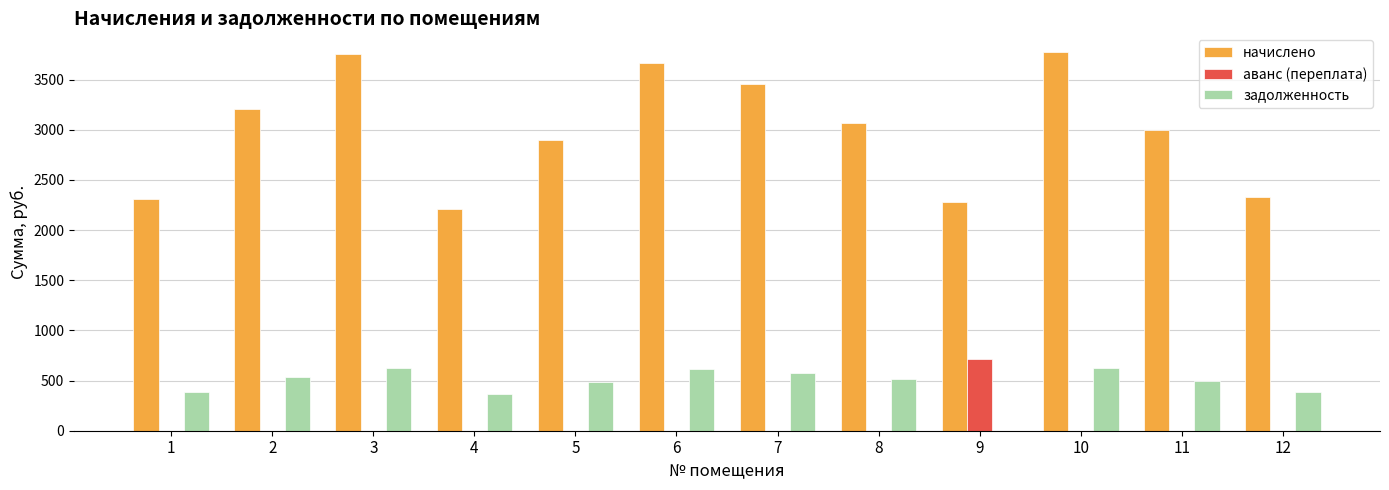

The начислено series shows 3670.2 at 6. True or false?

True